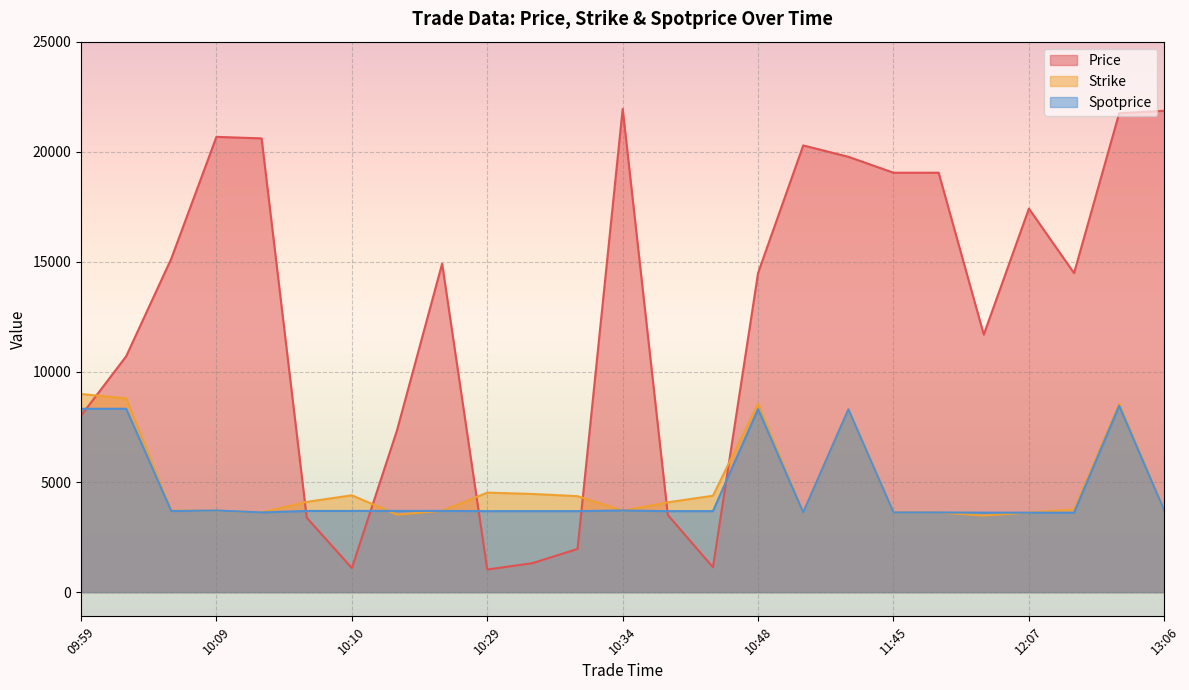

What is the average value of the Price series?

12508